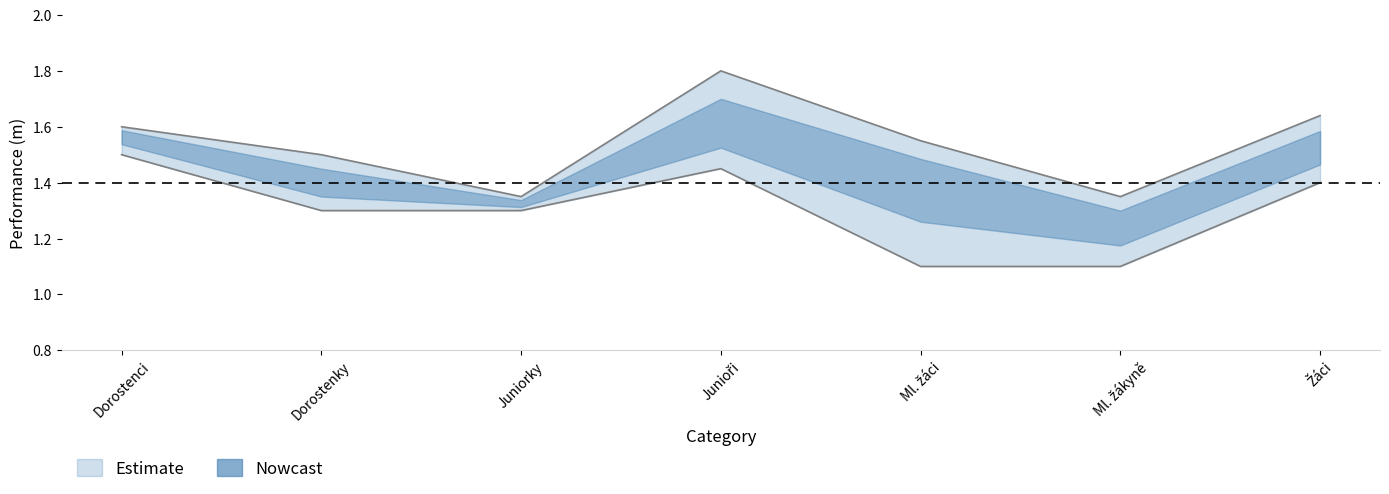

Is the value of Výkon_upper at Juniorky greater than the value of Výkon_lower at Junioři?

No